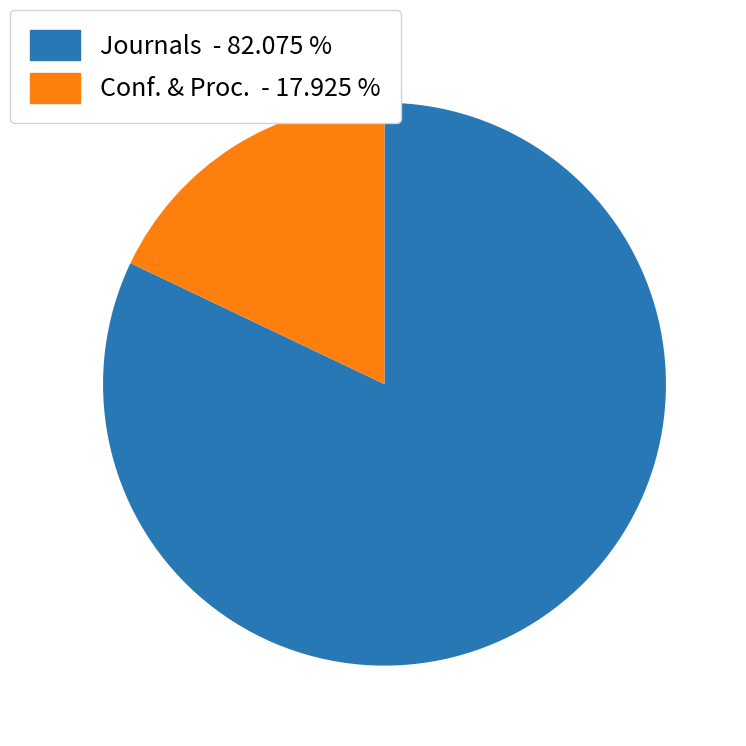

Which slice is the largest?

Journals - 82.075 %